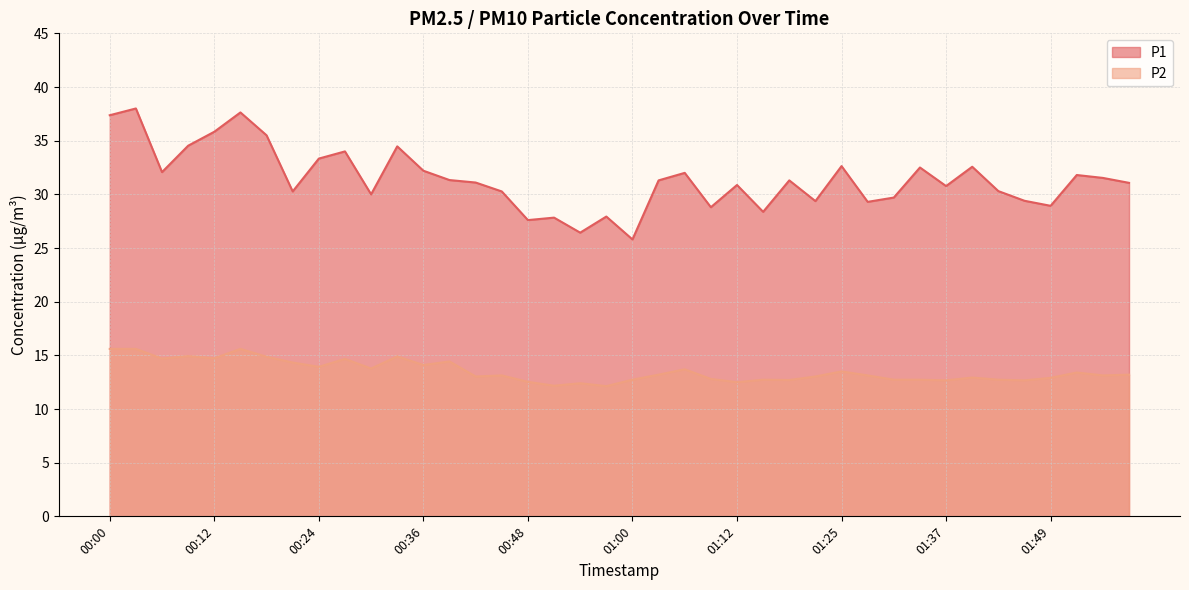

What is the average value of the P2 series?

13.5